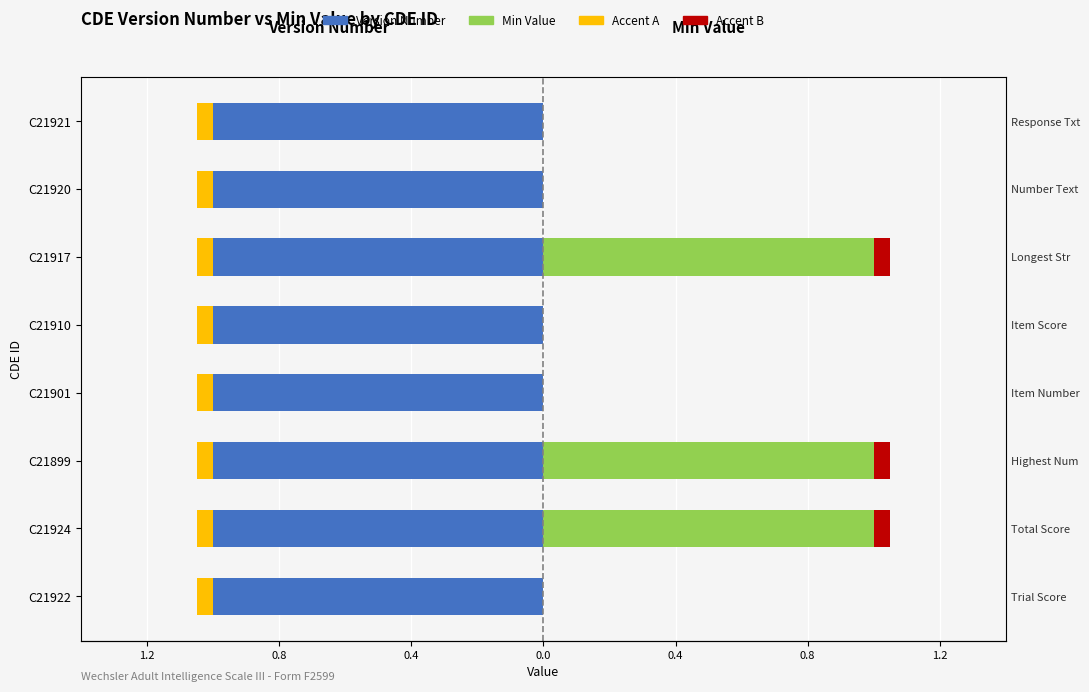

What is the total value across all series at 0.8?

1.6